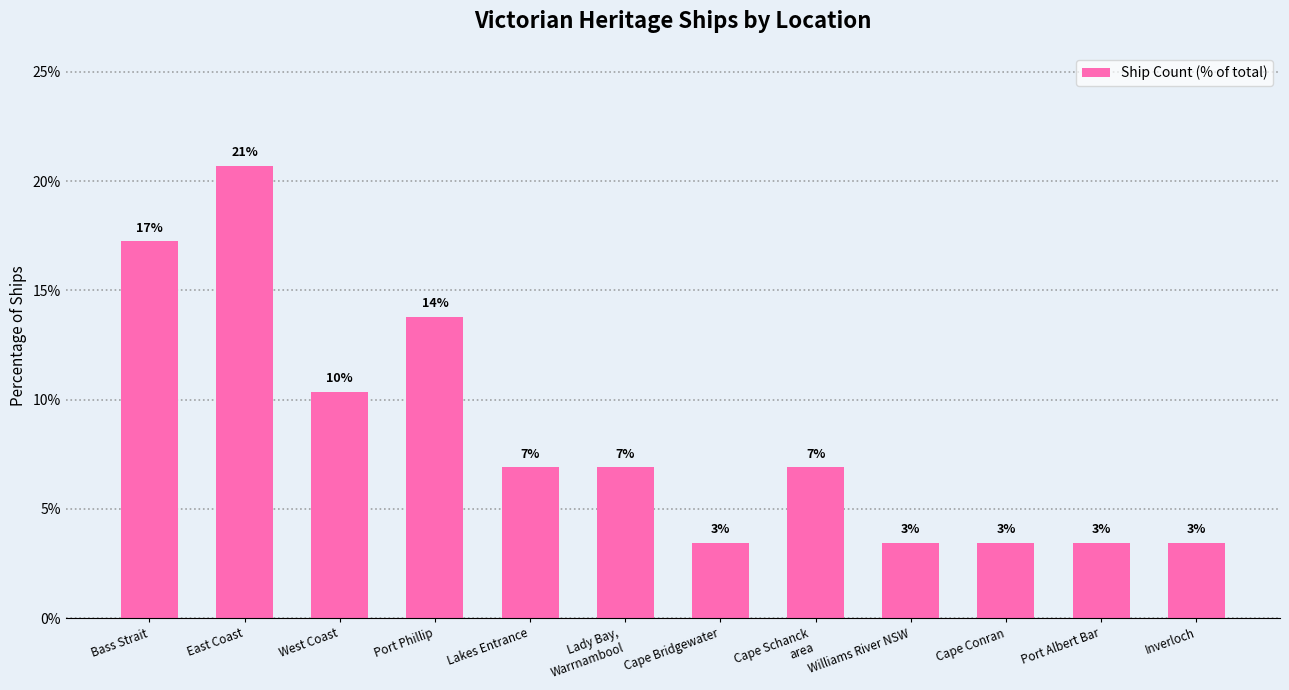

Are the bars grouped side by side (vs. stacked)?

No